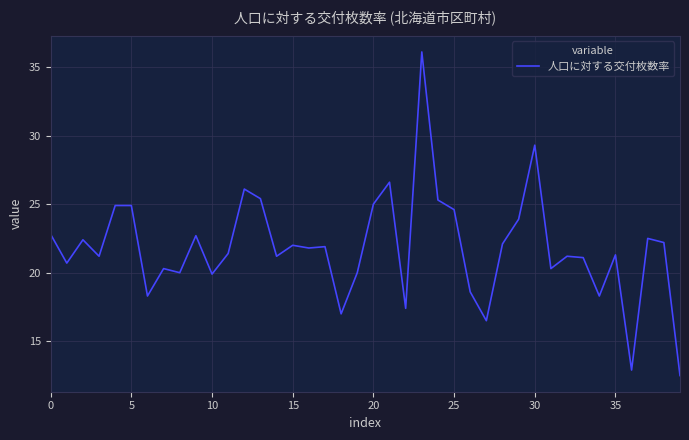

What is the greatest value displayed?

36.1